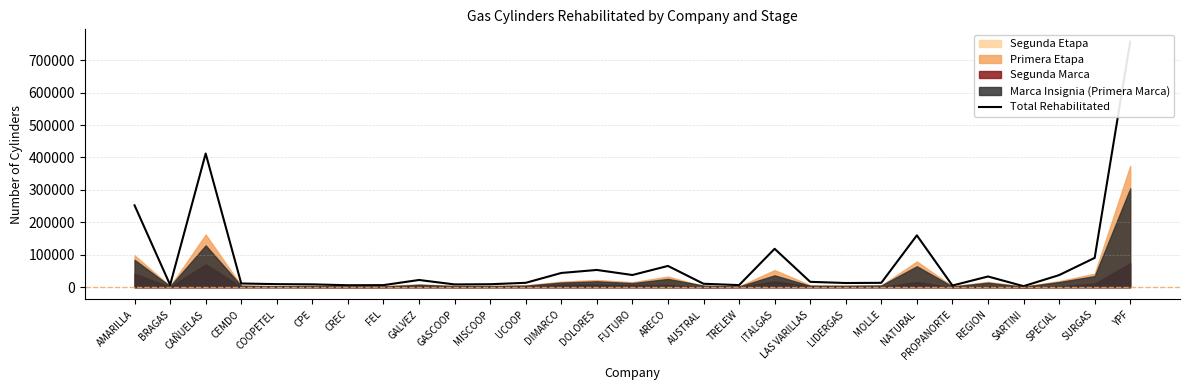

The value at MOLLE is 18259. True or false?

False